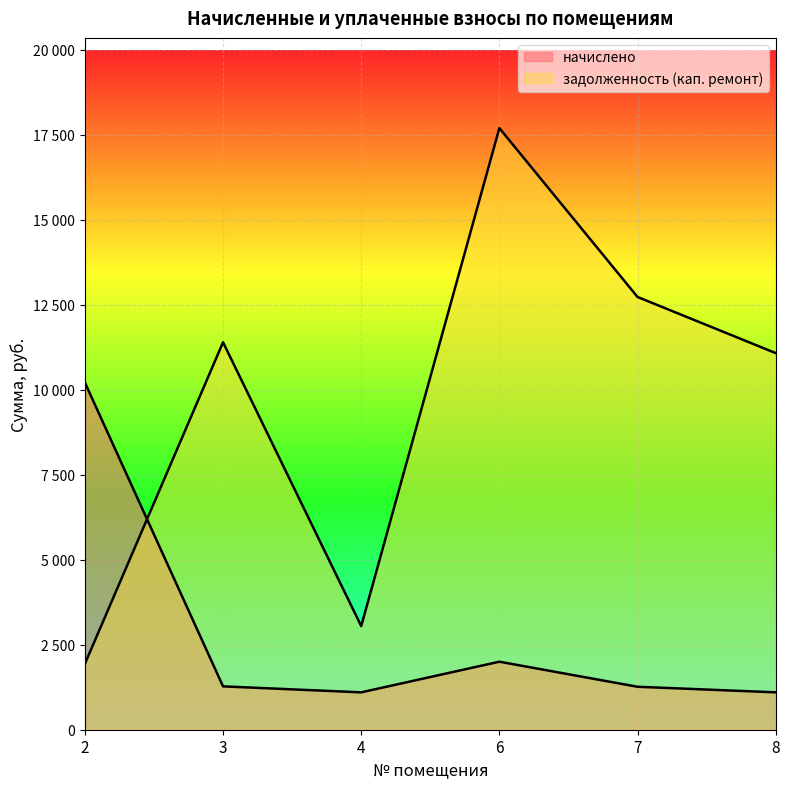

Which label corresponds to the smallest value in the chart?

4